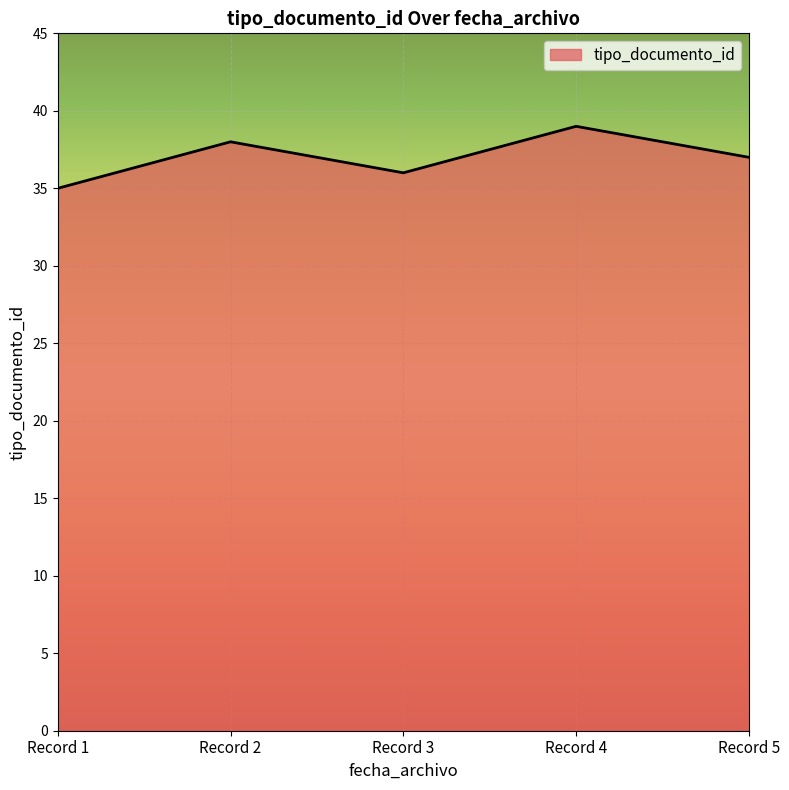

At which label is the value closest to 37?

Record 5